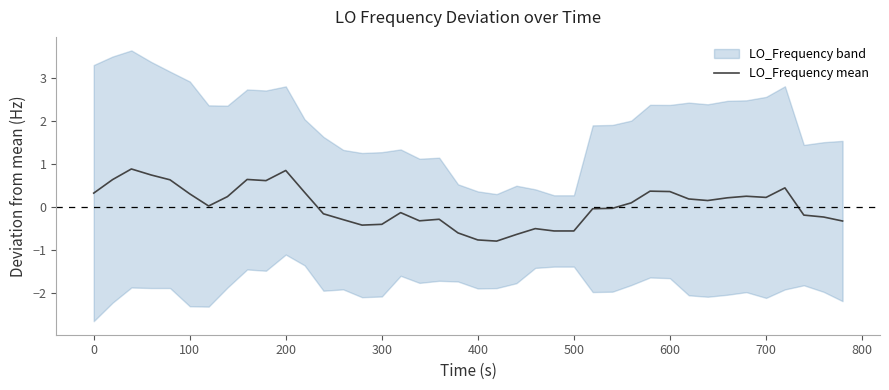

What is the highest value of the LO_Frequency mean series?

0.9